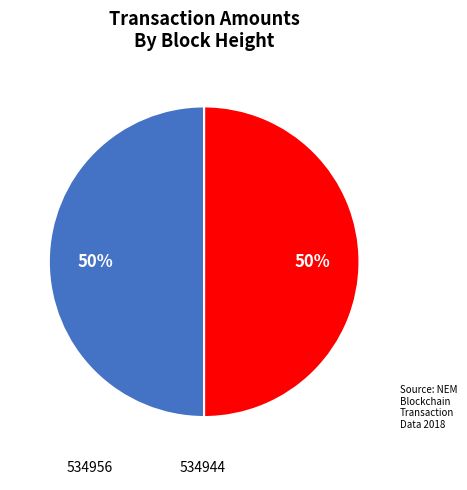

What is the ratio of the value at 534944 to the value at 534956?

1.0